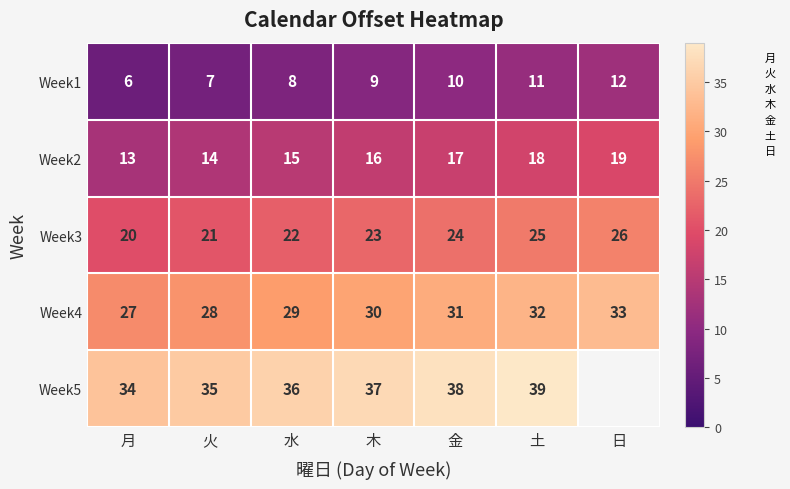

At how many categories does at least one series exceed 37?

2